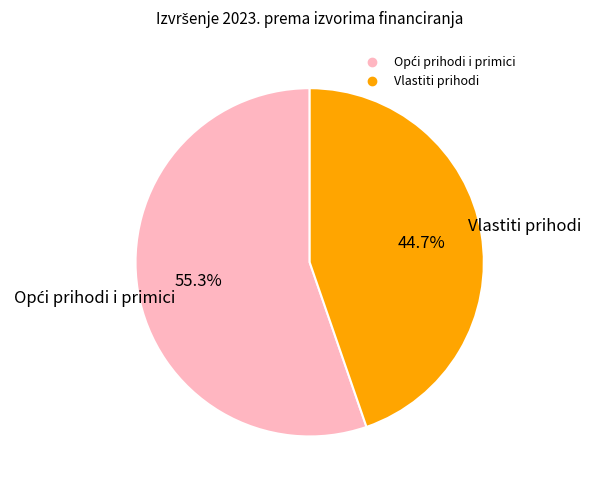

What portion of the pie excludes Vlastiti prihodi?

55.3%